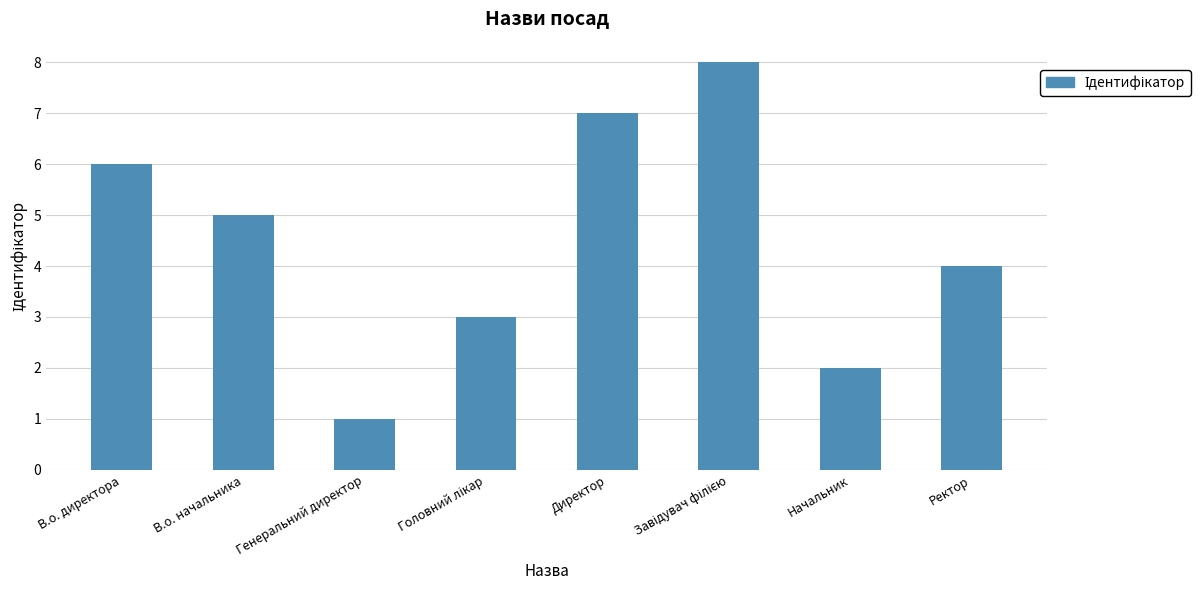

Is it true that the value at В.о. начальника is 5?

True